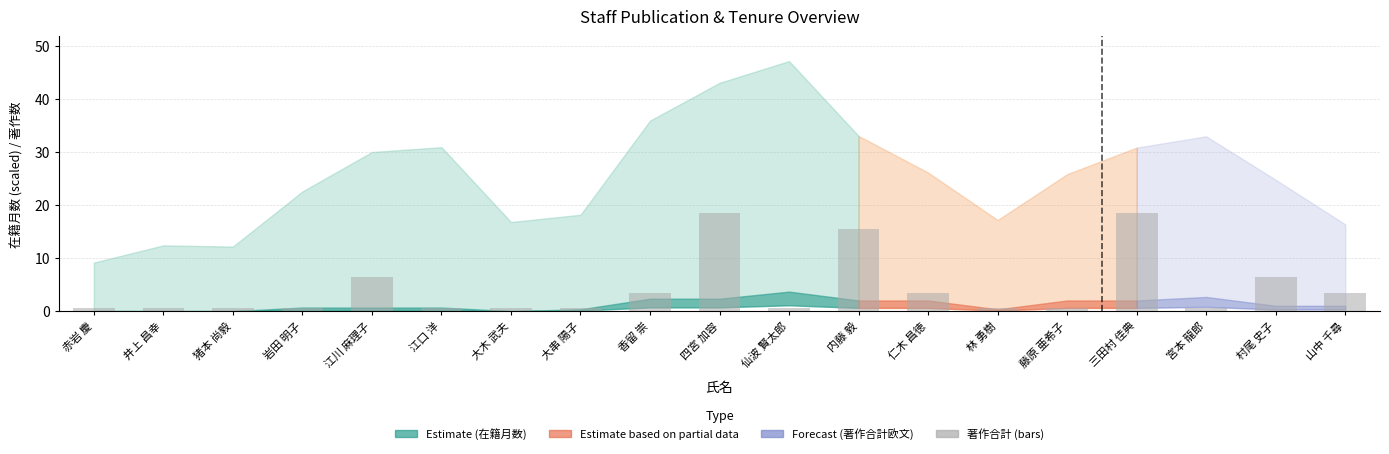

What is the sum of all values?

81.5